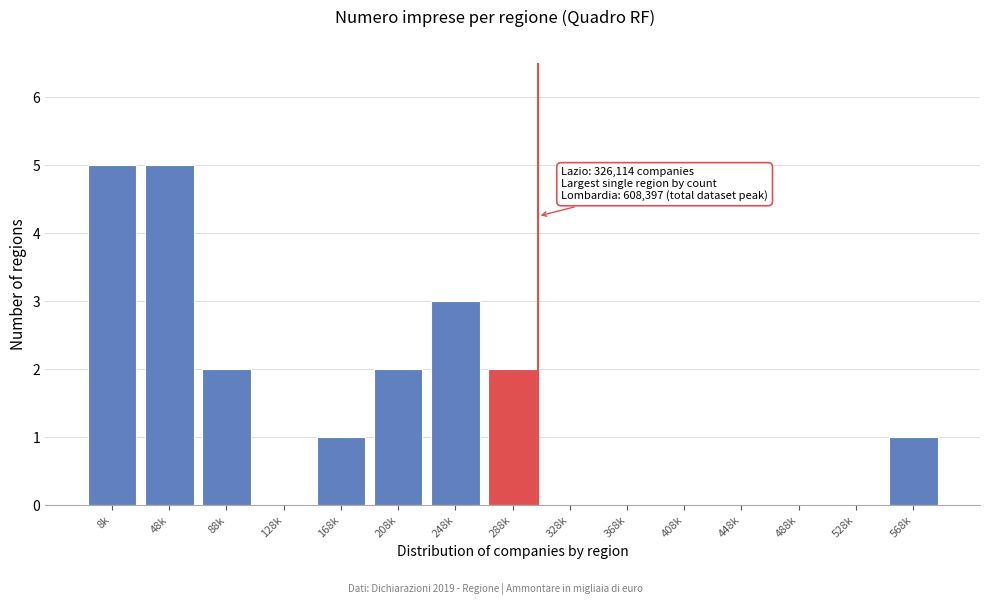

Reading right to left, extract all data points from this chart.

568k=1	528k=0	488k=0	448k=0	408k=0	368k=0	328k=0	288k=2	248k=3	208k=2	168k=1	128k=0	88k=2	48k=5	8k=5